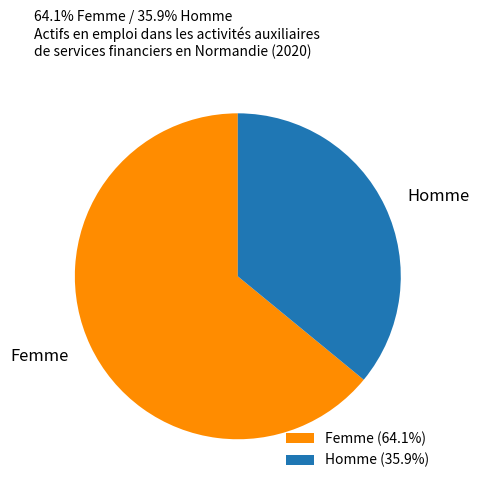

Is it true that Homme is 41% of the pie?

False